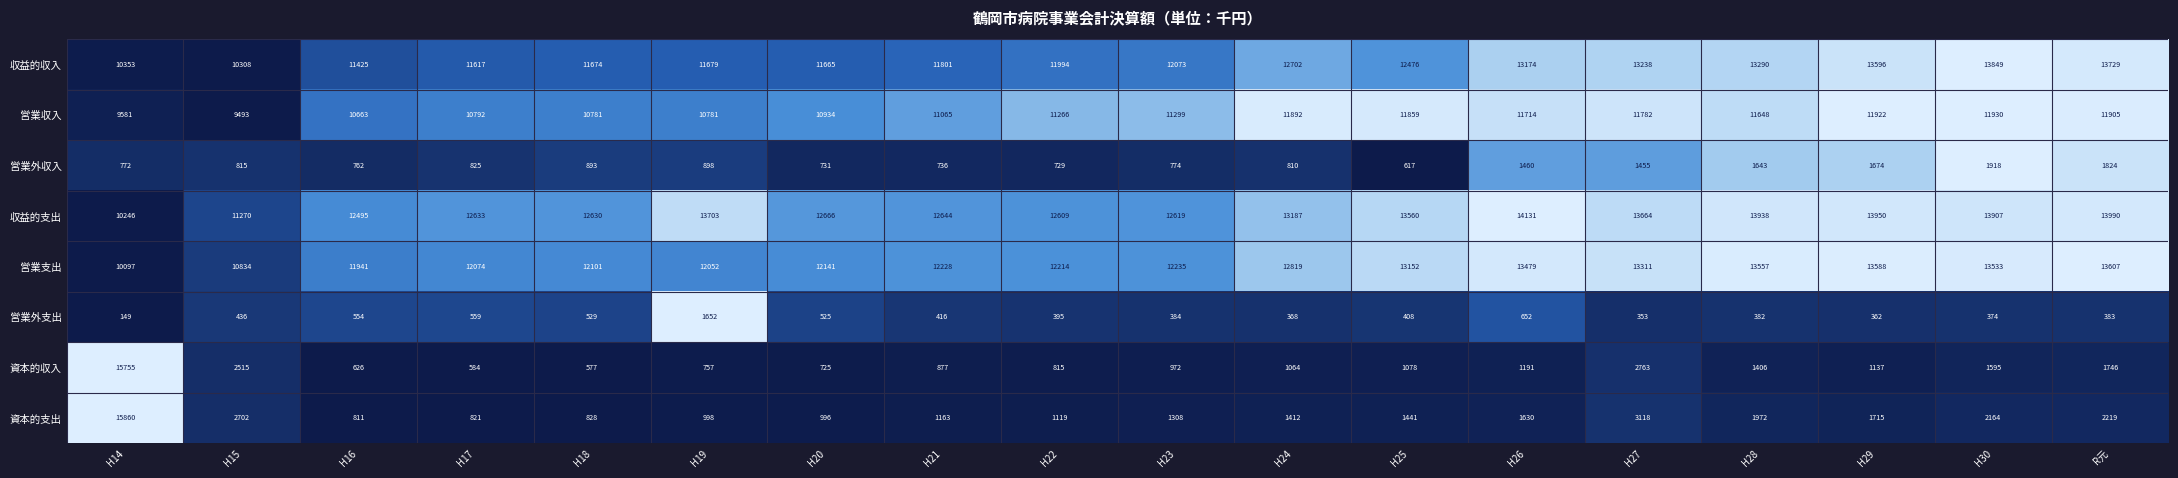

What is the sum of the 営業収入 values at H29 and H28?

23570